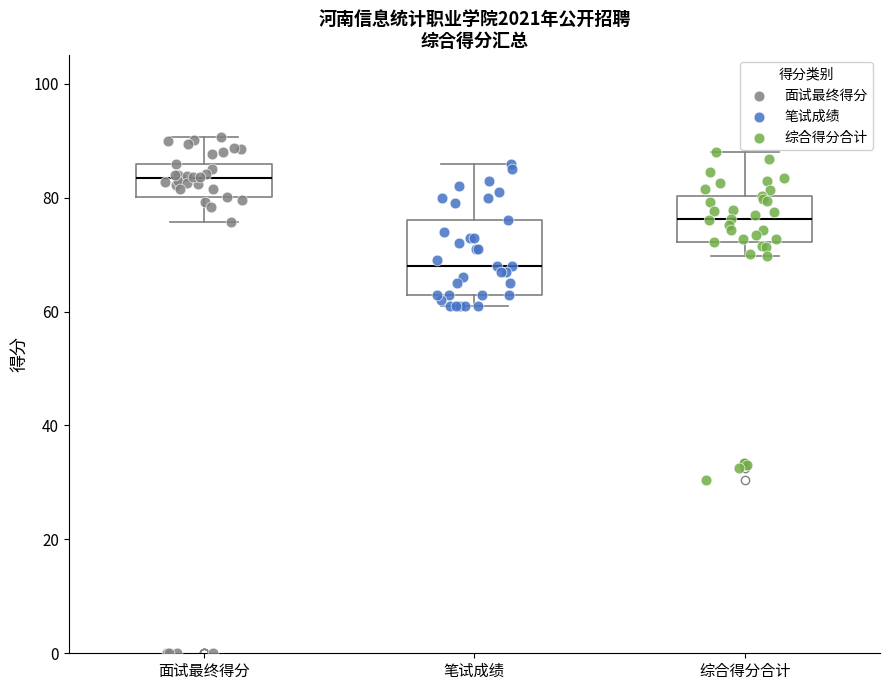

Which box is the tallest, from its lower edge to its upper edge?

笔试成绩